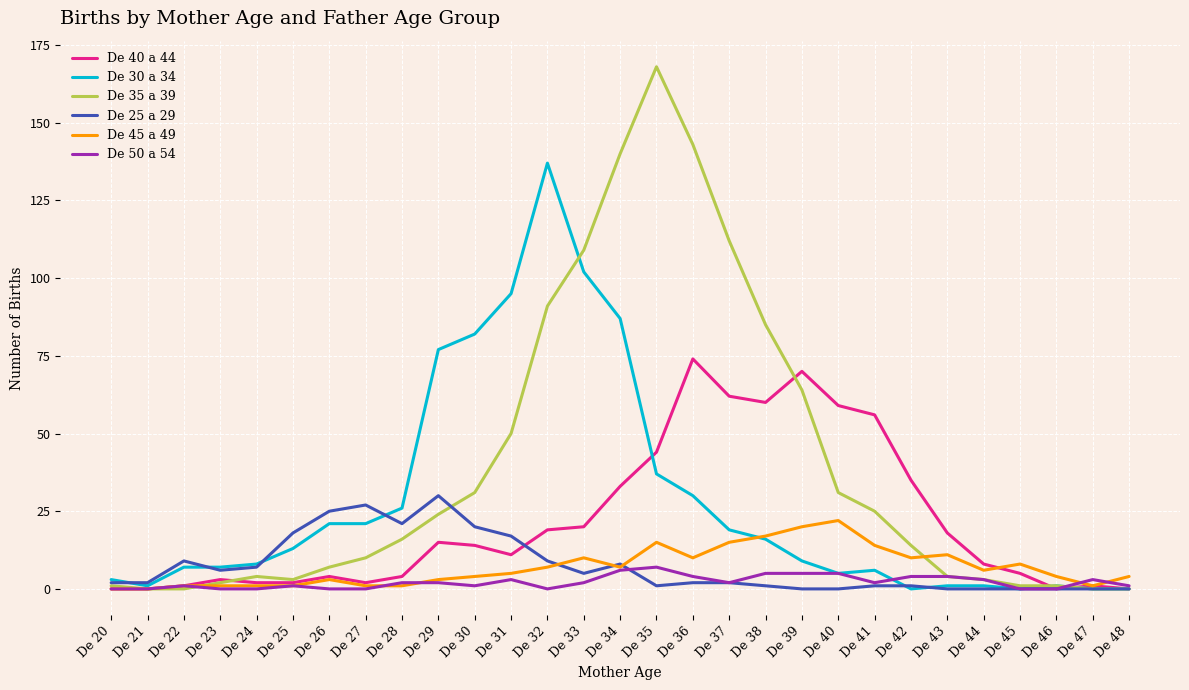

Which series has the largest total across all categories?

De 35 a 39